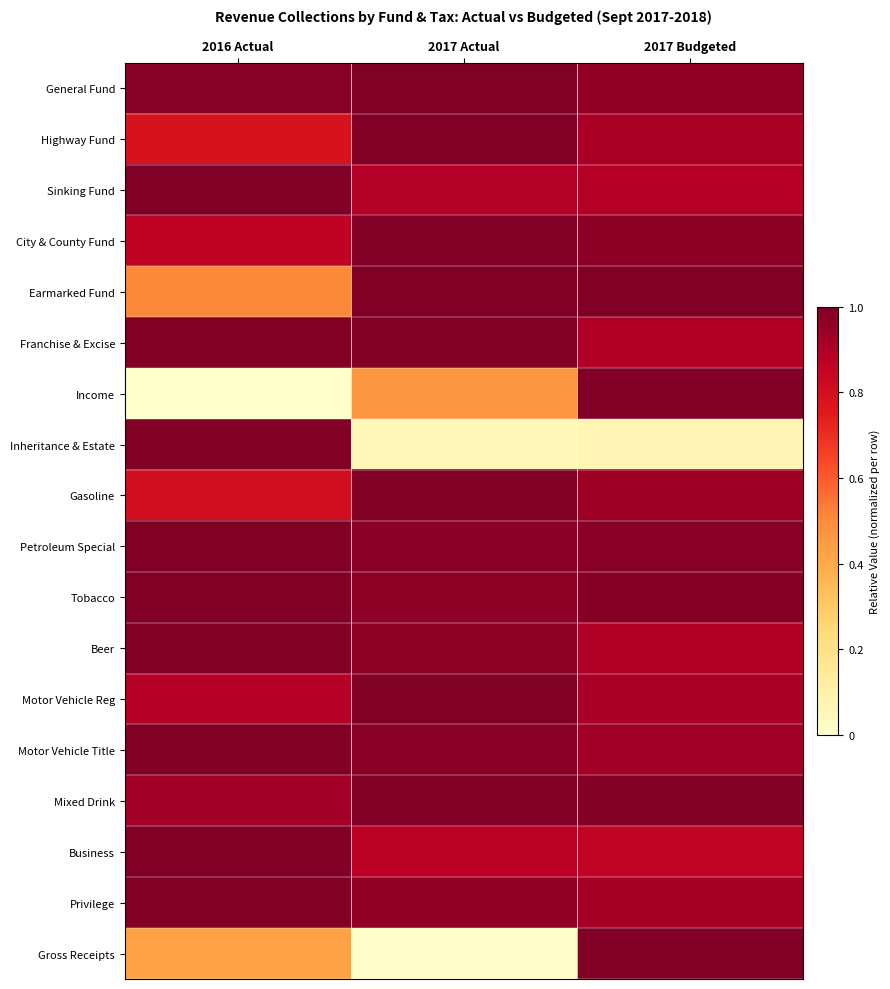

Which has a higher value, 2017 Budgeted or 2017 Actual?

2017 Actual